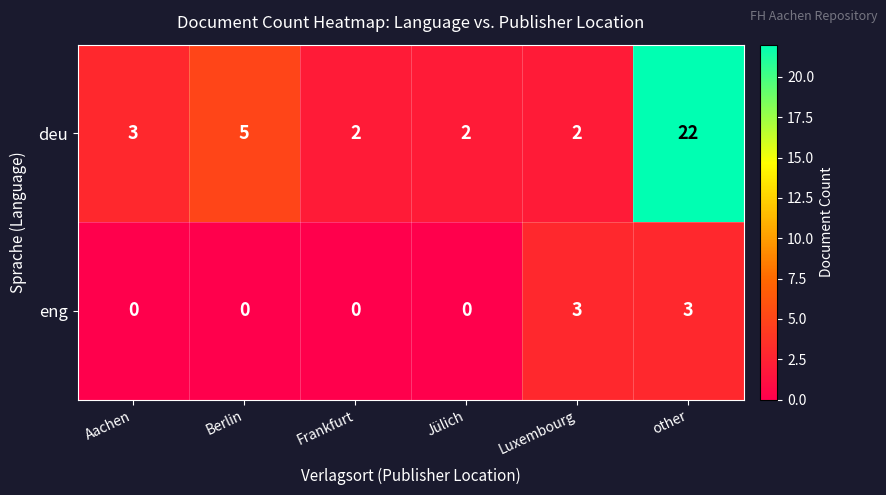

How many categories are shown in the chart?

6